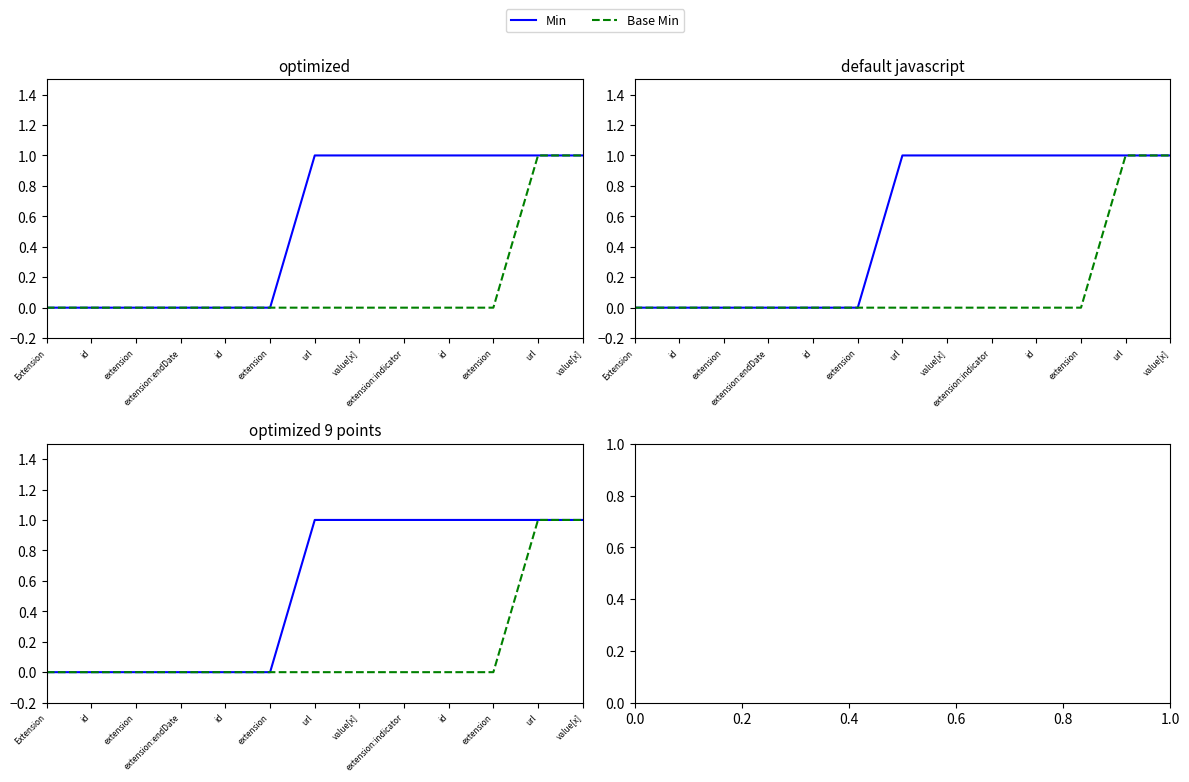

True or false: Min and Base Min cross at least once.

False